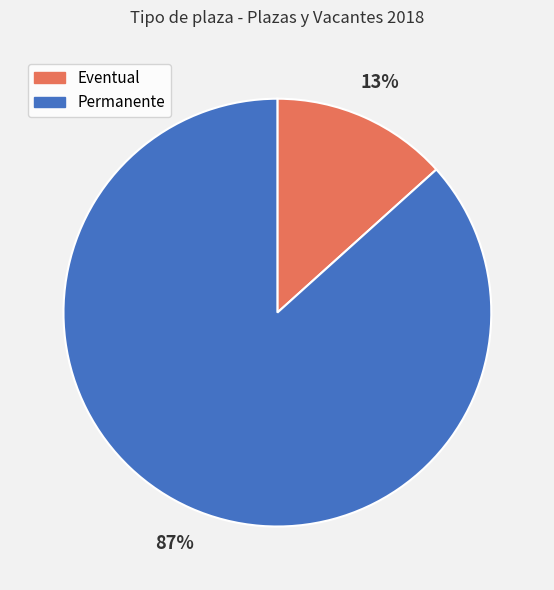

What percentage is the Eventual slice, to the nearest percent?

13%